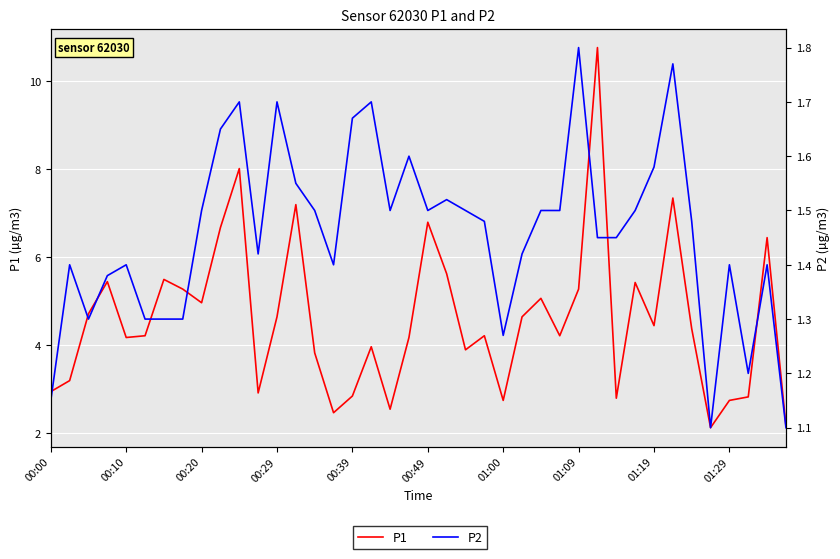

Where is P1 nearest to the value 6?

21